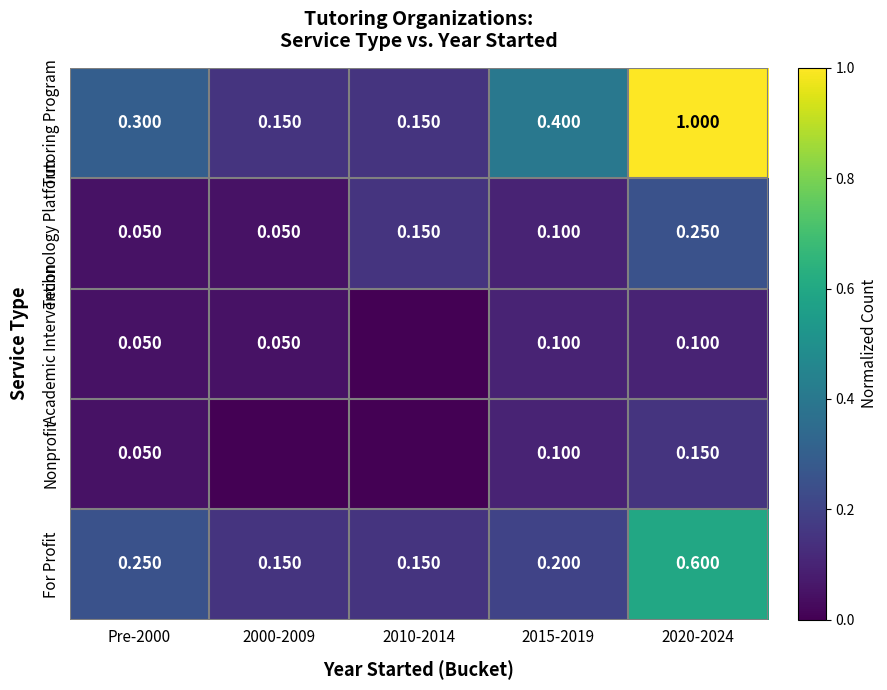

Is the value of For Profit at 2000-2009 greater than the value of Technology Platform at 2015-2019?

Yes